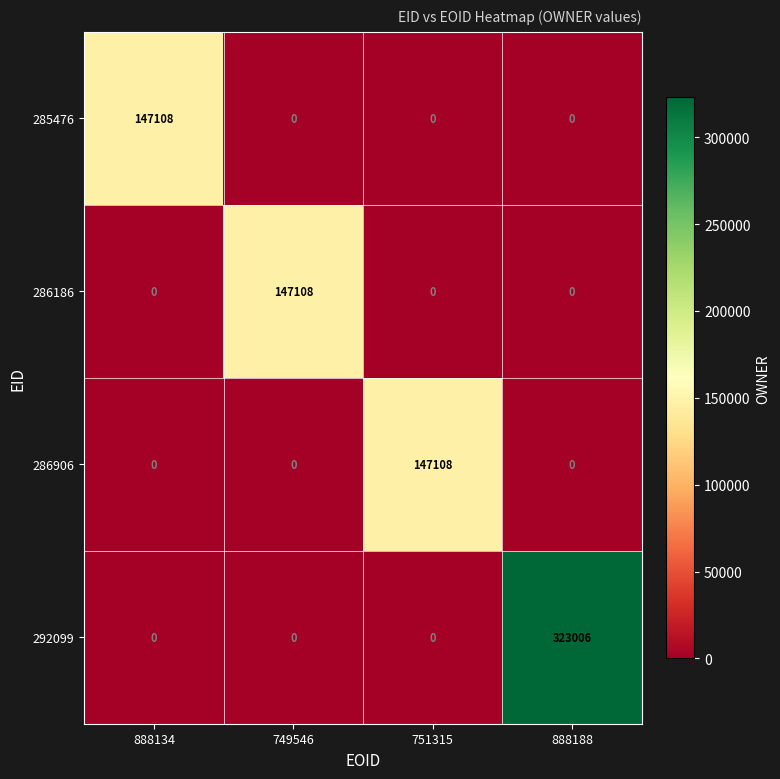

Reading left to right, list all the values displayed in this chart.

285476: 147108	0	0	0
286186: 0	147108	0	0
286906: 0	0	147108	0
292099: 0	0	0	323006